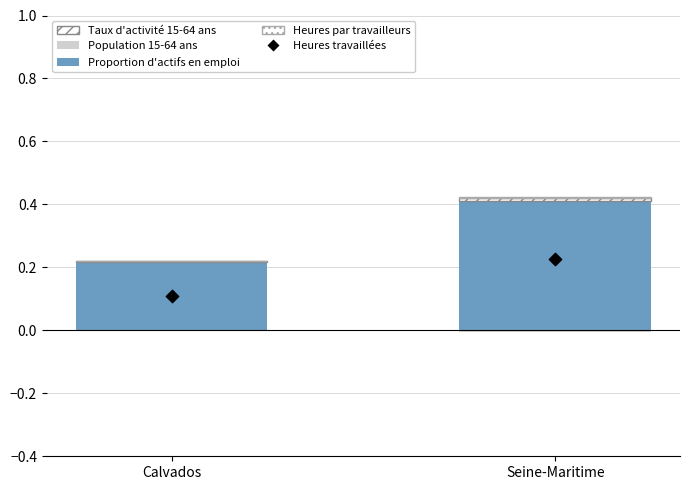

Is the value of Taux d'activité 15-64 ans (hatch) at Seine-Maritime greater than the value of Proportion d'actifs en emploi at Calvados?

No